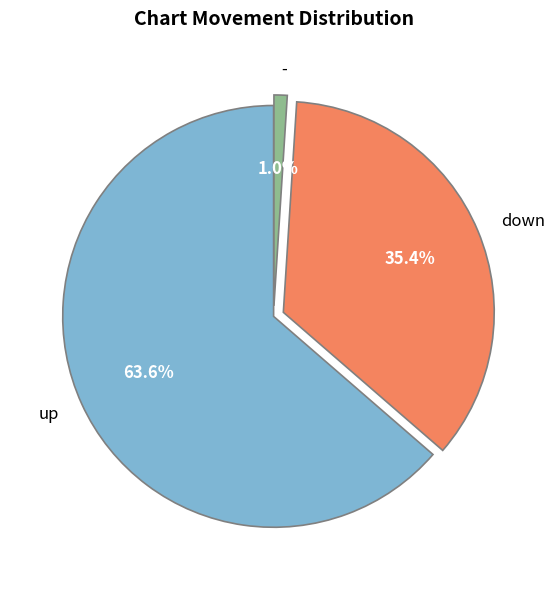

Does up account for over 50% of the chart?

Yes